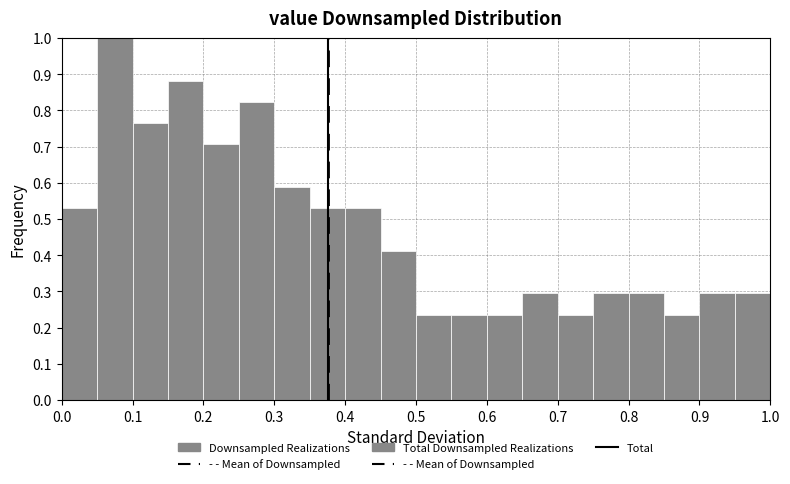

Reading left to right, transcribe this chart: for each bar, give the range it covers on the x-axis and its height. The values are not printed on the chart, so give them approximately, as read against the axis.

0.00 to 0.05: 0.53
0.05 to 0.10: 1.00
0.10 to 0.15: 0.76
0.15 to 0.20: 0.88
0.20 to 0.25: 0.71
0.25 to 0.30: 0.82
0.30 to 0.35: 0.59
0.35 to 0.40: 0.53
0.40 to 0.45: 0.53
0.45 to 0.50: 0.41
0.50 to 0.55: 0.24
0.55 to 0.60: 0.24
0.60 to 0.65: 0.24
0.65 to 0.70: 0.29
0.70 to 0.75: 0.24
0.75 to 0.80: 0.29
0.80 to 0.85: 0.29
0.85 to 0.90: 0.24
0.90 to 0.95: 0.29
0.95 to 1.00: 0.29